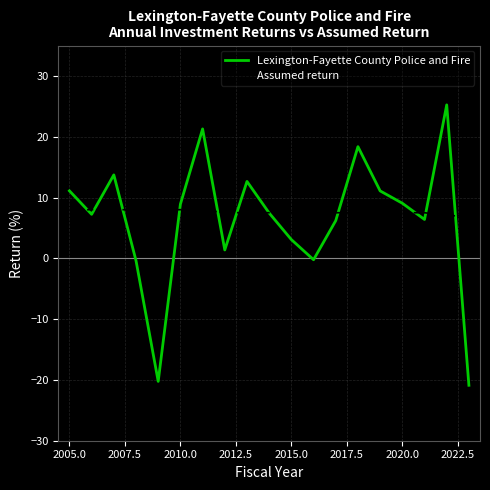

What is the minimum value shown in the chart?

-20.9